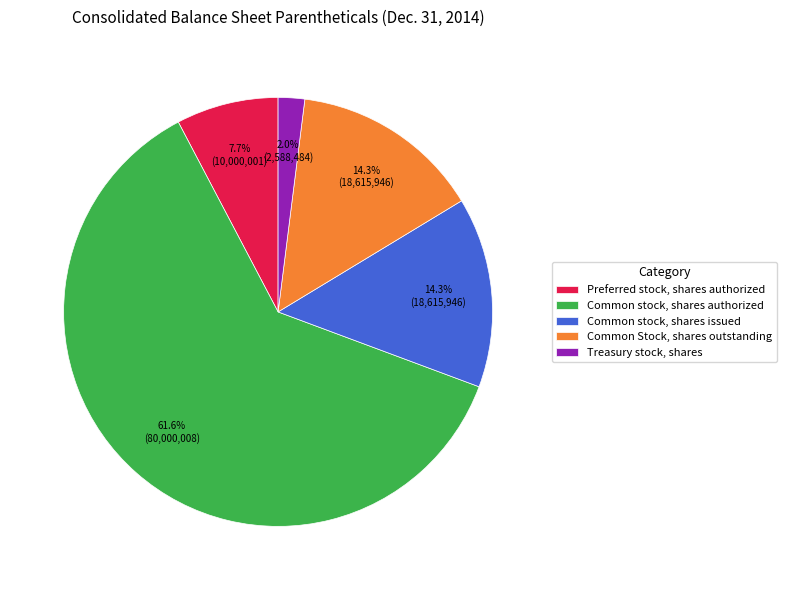

Combined, what portion of the pie is Common Stock, shares outstanding and Common stock, shares authorized?

76.0%